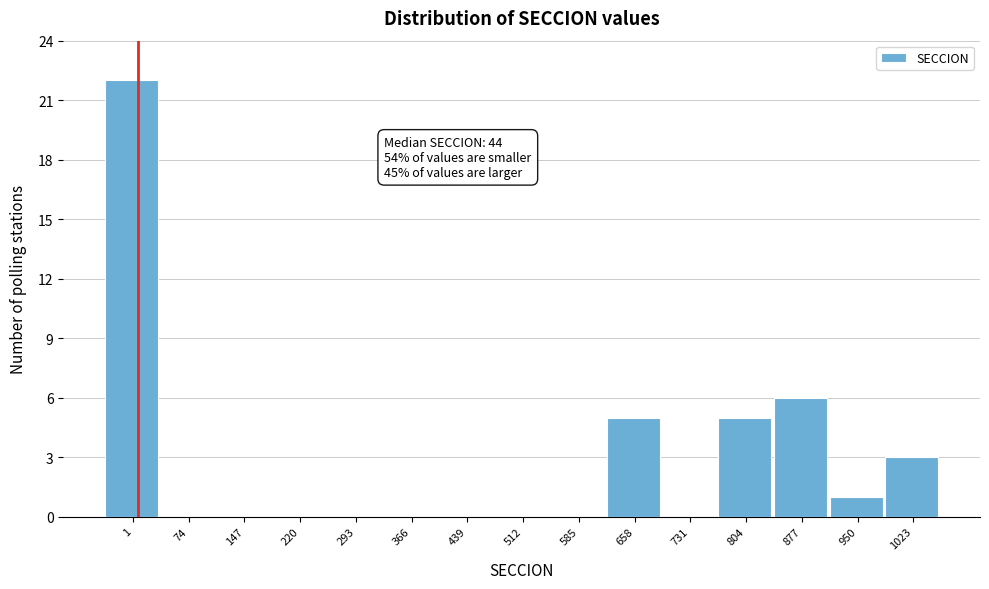

Reading left to right, transcribe all the data shown in this chart.

1=22	74=0	147=0	220=0	293=0	366=0	439=0	512=0	585=0	658=5	731=0	804=5	877=6	950=1	1023=3